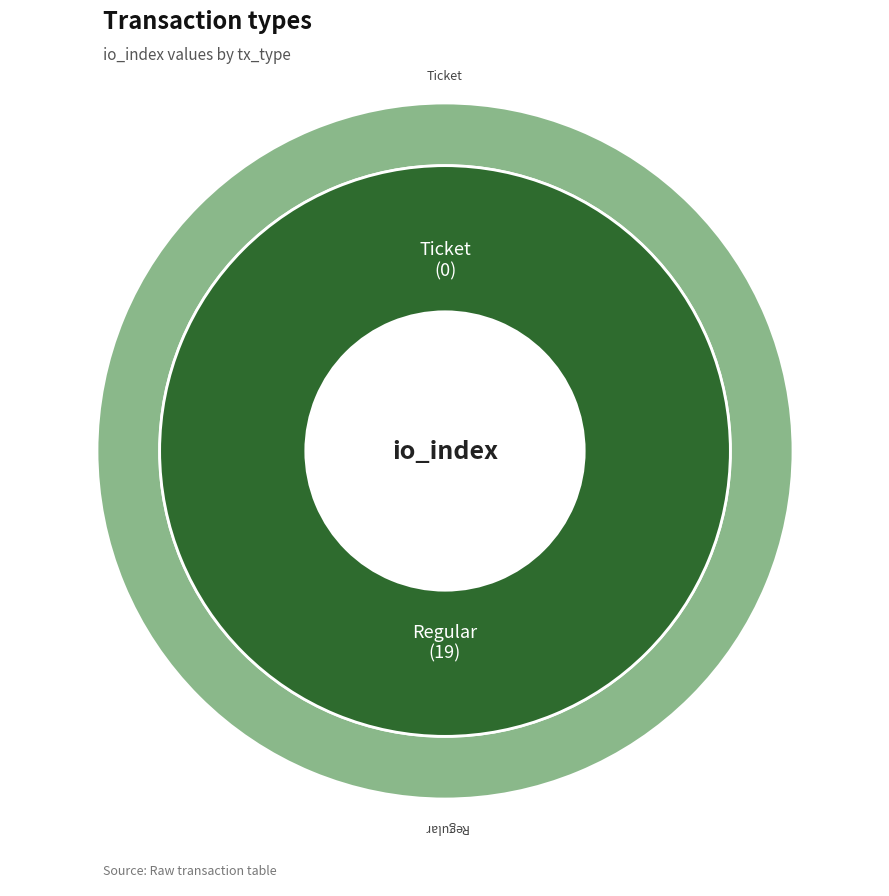

To the nearest percent, what is the difference between the Regular and Ticket slice percentages?

100%